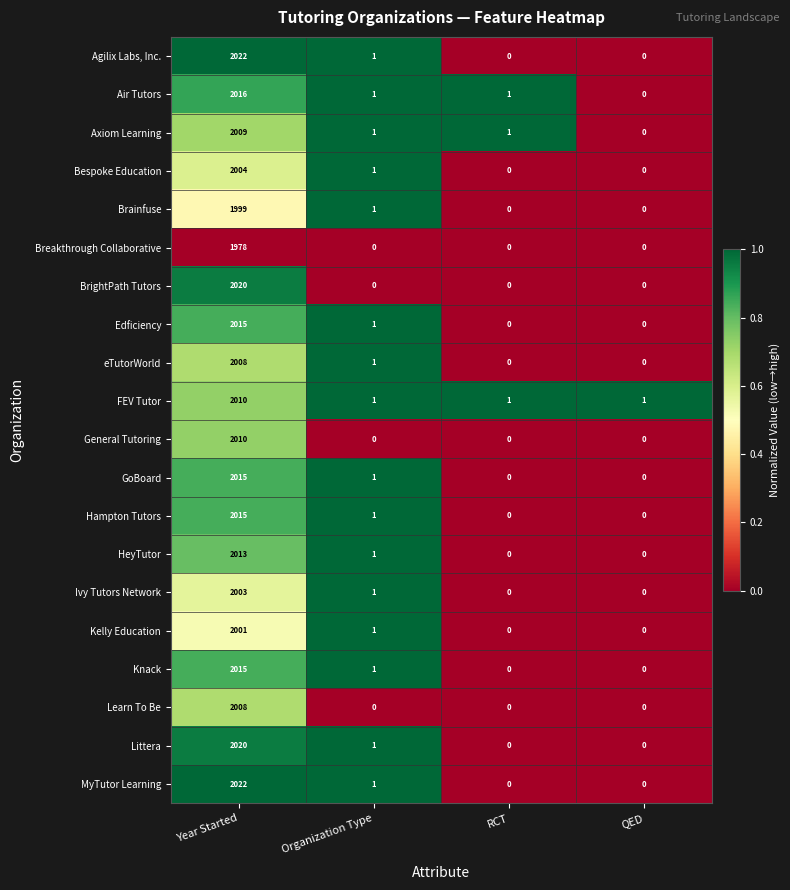

How many categories are shown in the chart?

4